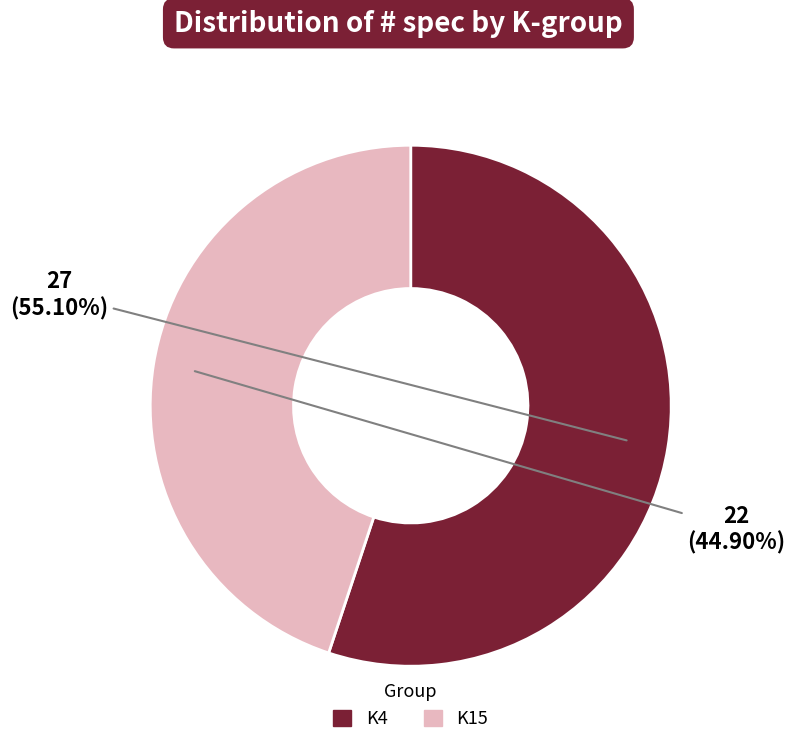

Is there a majority slice in this chart?

Yes